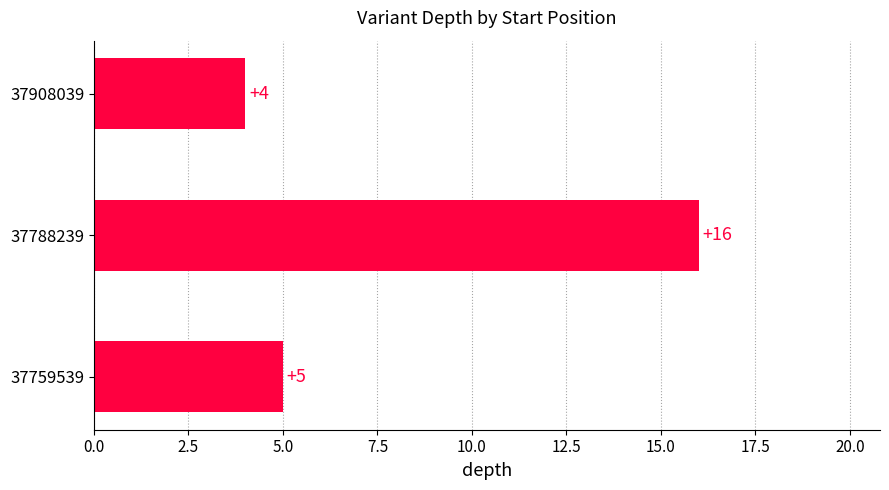

What is the smallest value displayed?

4